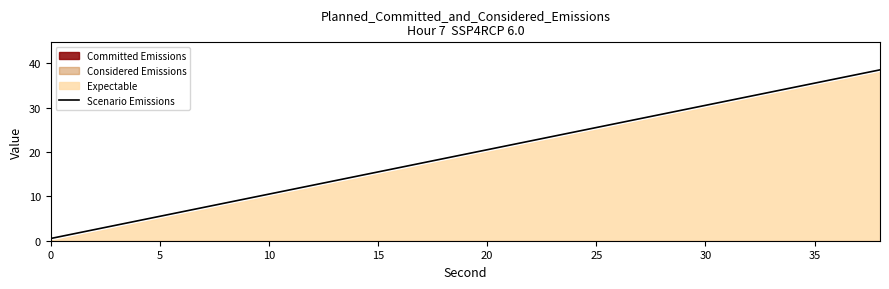

What is the highest value of the Scenario Emissions series?

38.5